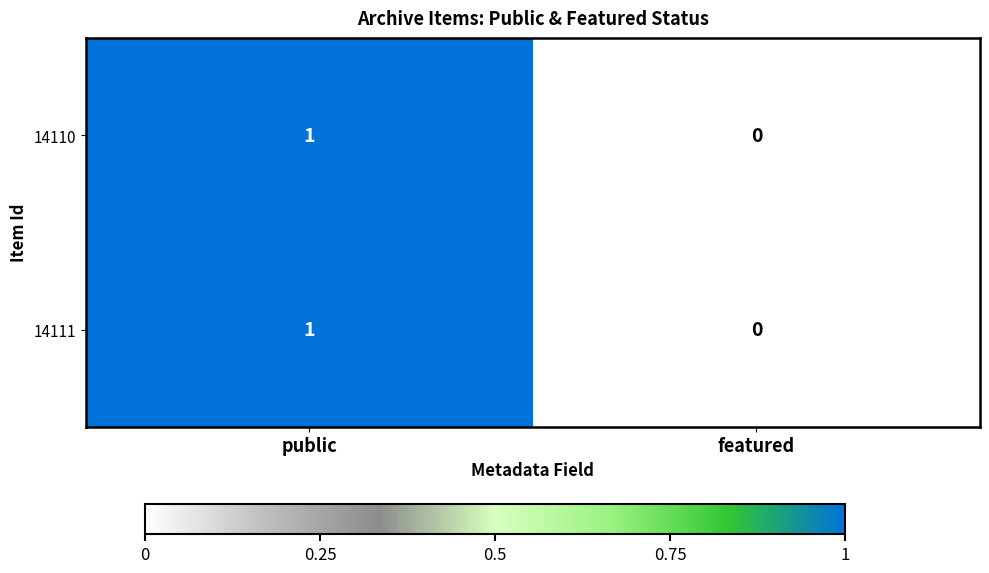

Rank the categories by 14111 value from lowest to highest.

featured, public